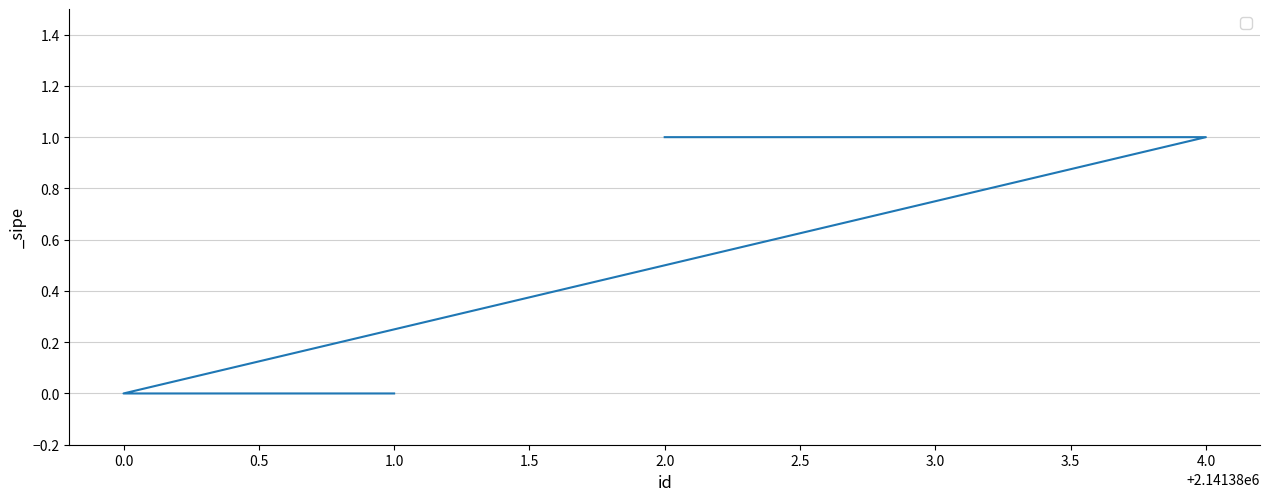

Reading left to right, list all the values displayed in this chart.

0	0	1	1	1